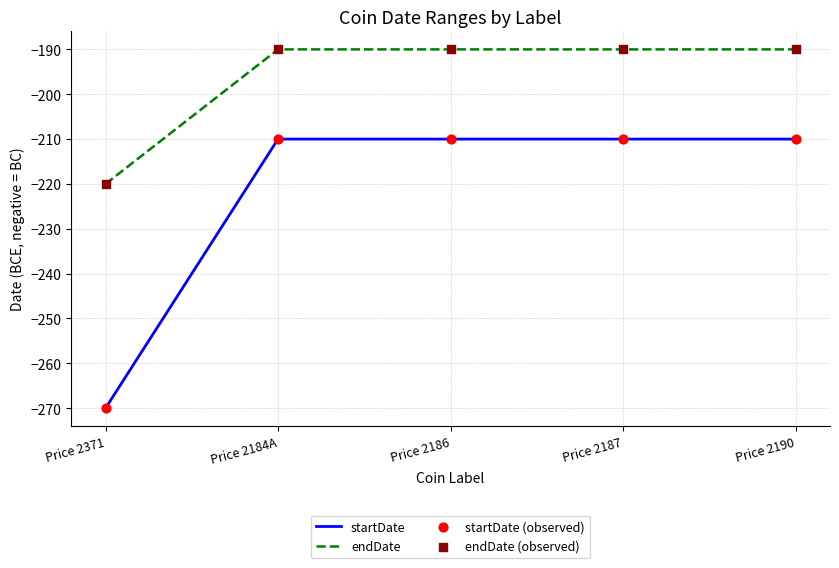

Which series has the largest total across all categories?

endDate